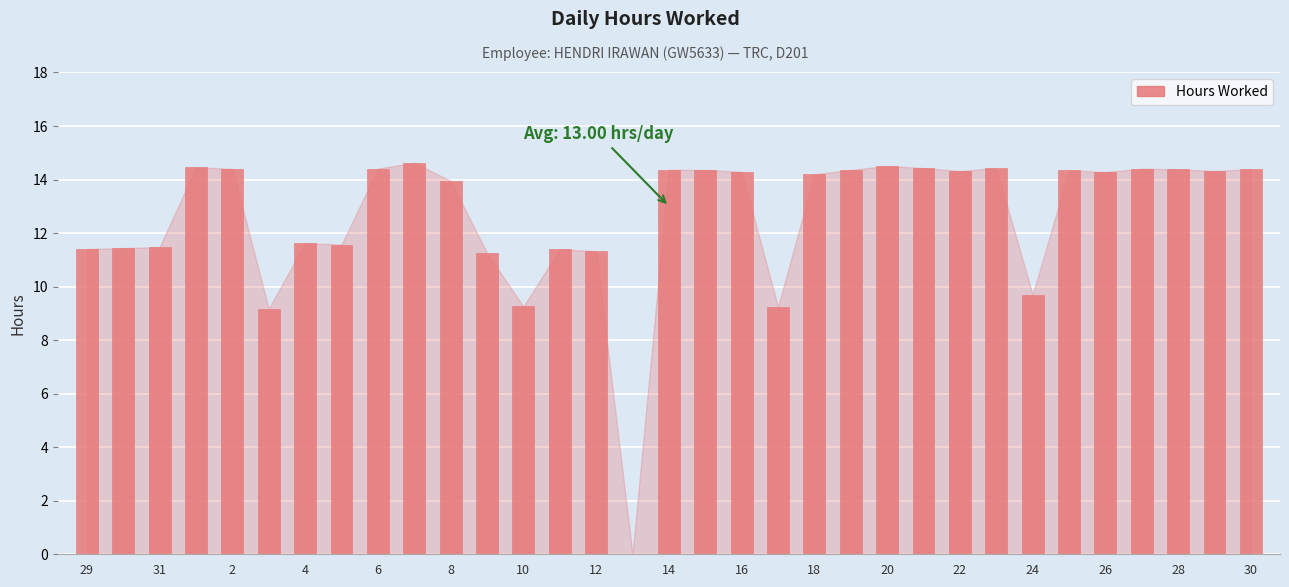

Are the bars horizontal?

No